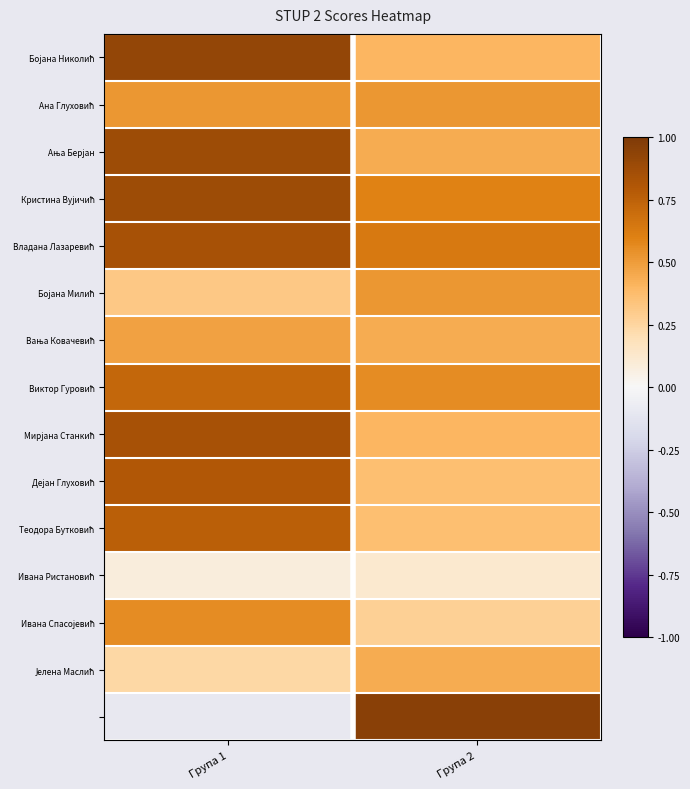

What is the sum of all Вања Ковачевић values?

0.9